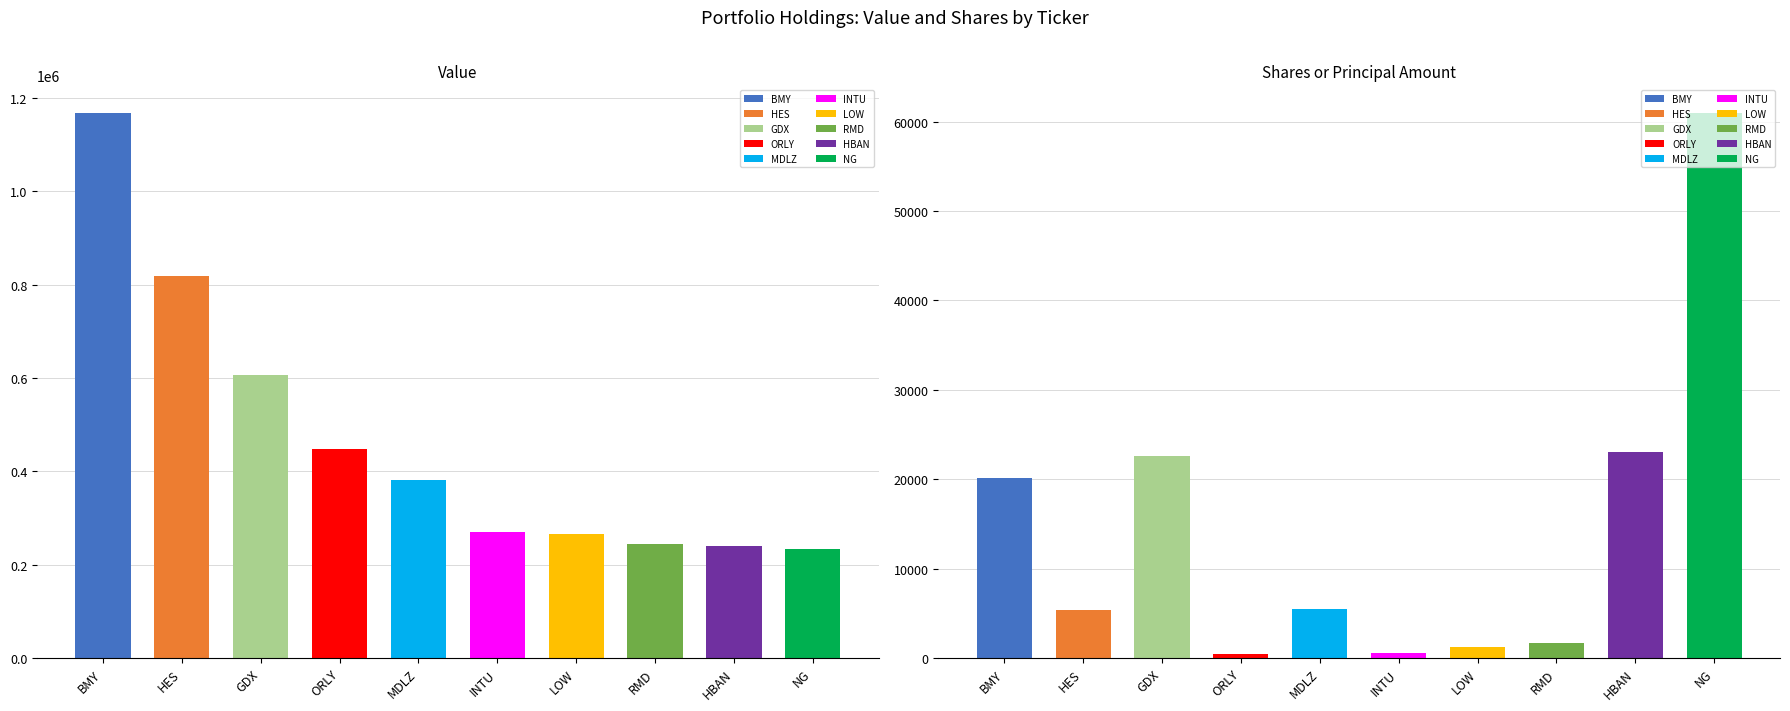

Rank the series by their maximum value, from lowest to highest.

Shares or principal amount, Value